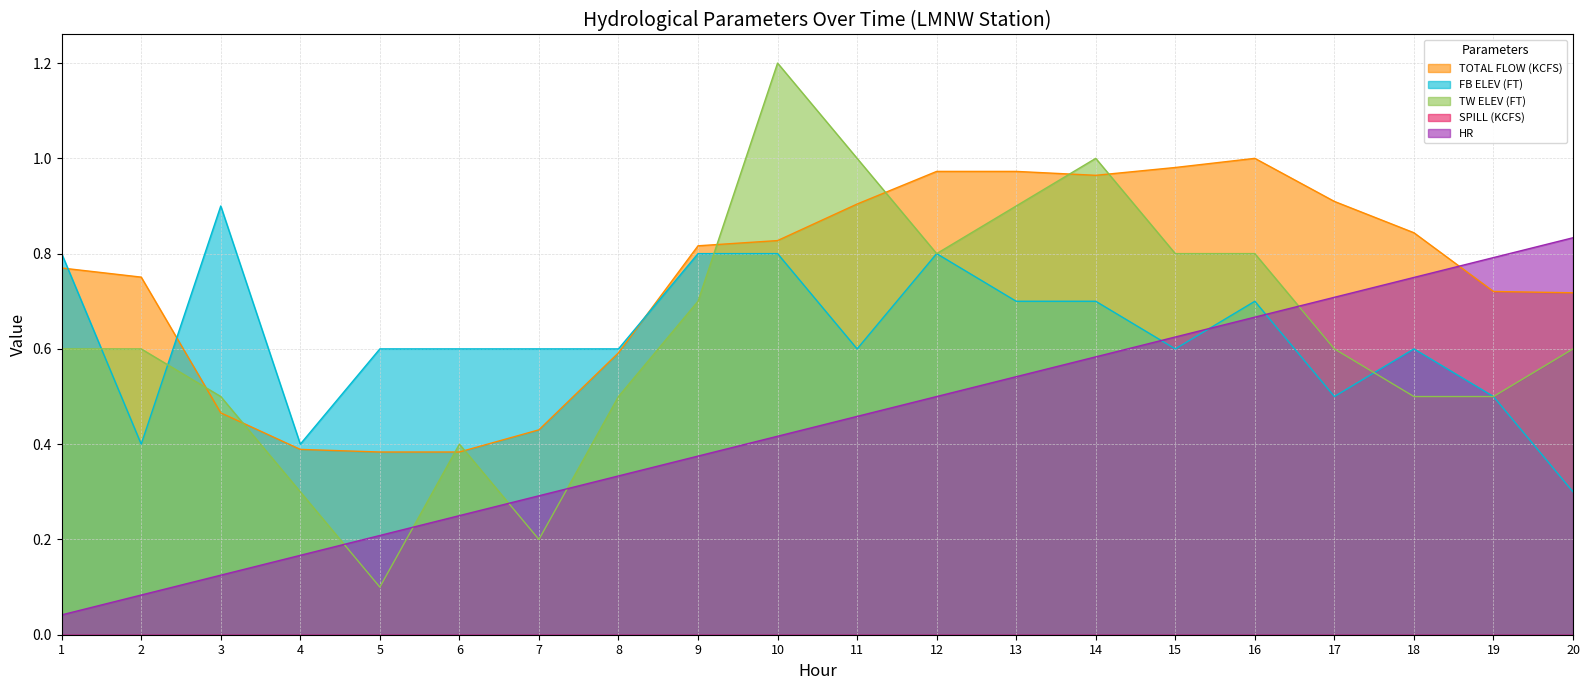

Reading right to left, what are all the values shown in this chart?

TOTAL FLOW (KCFS): 20=0.7	19=0.7	18=0.8	17=0.9	16=1.0	15=1.0	14=1.0	13=1.0	12=1.0	11=0.9	10=0.8	9=0.8	8=0.6	7=0.4	6=0.4	5=0.4	4=0.4	3=0.5	2=0.8	1=0.8
FB ELEV (FT): 20=0.3	19=0.5	18=0.6	17=0.5	16=0.7	15=0.6	14=0.7	13=0.7	12=0.8	11=0.6	10=0.8	9=0.8	8=0.6	7=0.6	6=0.6	5=0.6	4=0.4	3=0.9	2=0.4	1=0.8
TW ELEV (FT): 20=0.6	19=0.5	18=0.5	17=0.6	16=0.8	15=0.8	14=1.0	13=0.9	12=0.8	11=1.0	10=1.2	9=0.7	8=0.5	7=0.2	6=0.4	5=0.1	4=0.3	3=0.5	2=0.6	1=0.6
HR: 20=0.8	19=0.8	18=0.8	17=0.7	16=0.7	15=0.6	14=0.6	13=0.5	12=0.5	11=0.5	10=0.4	9=0.4	8=0.3	7=0.3	6=0.2	5=0.2	4=0.2	3=0.1	2=0.1	1=0.0